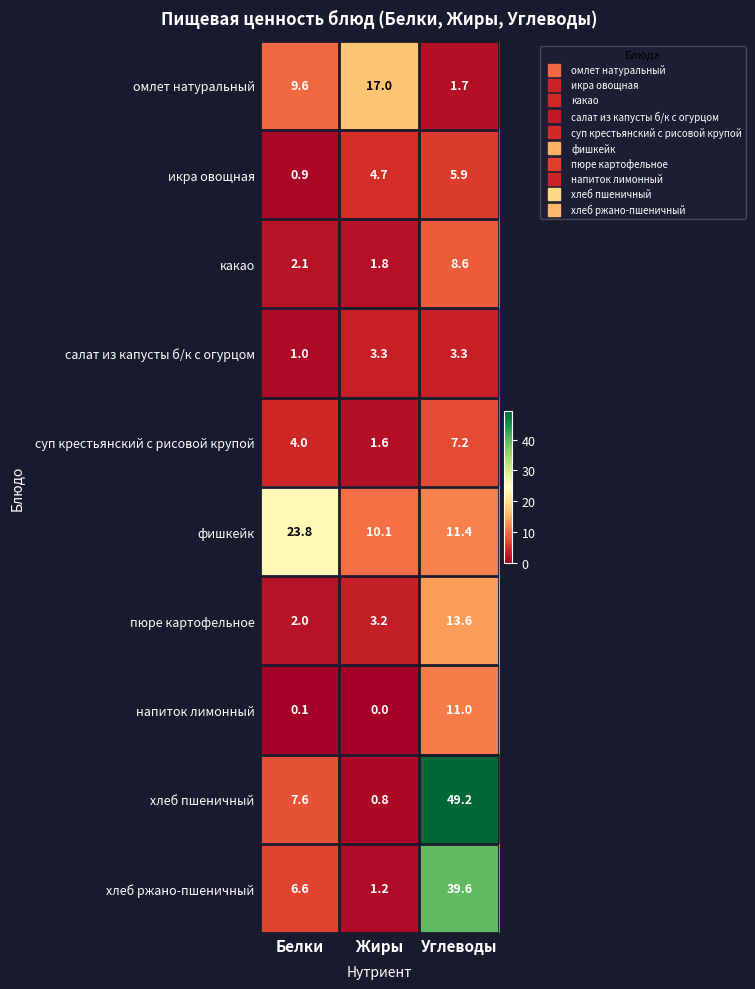

What is the sum of all хлеб ржано-пшеничный values?

47.4